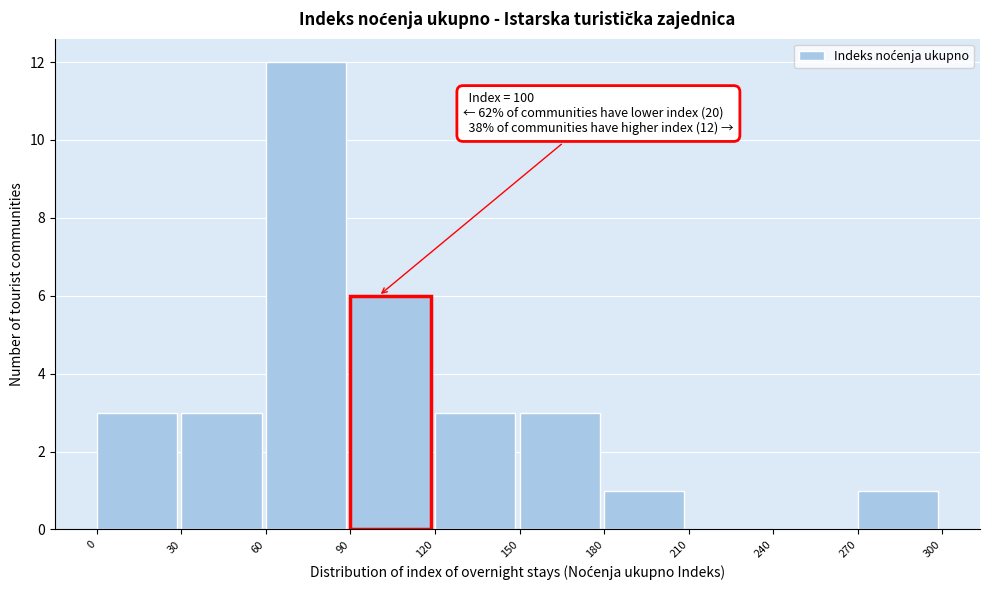

Over which range of the x-axis is the bar tallest?

60 to 90